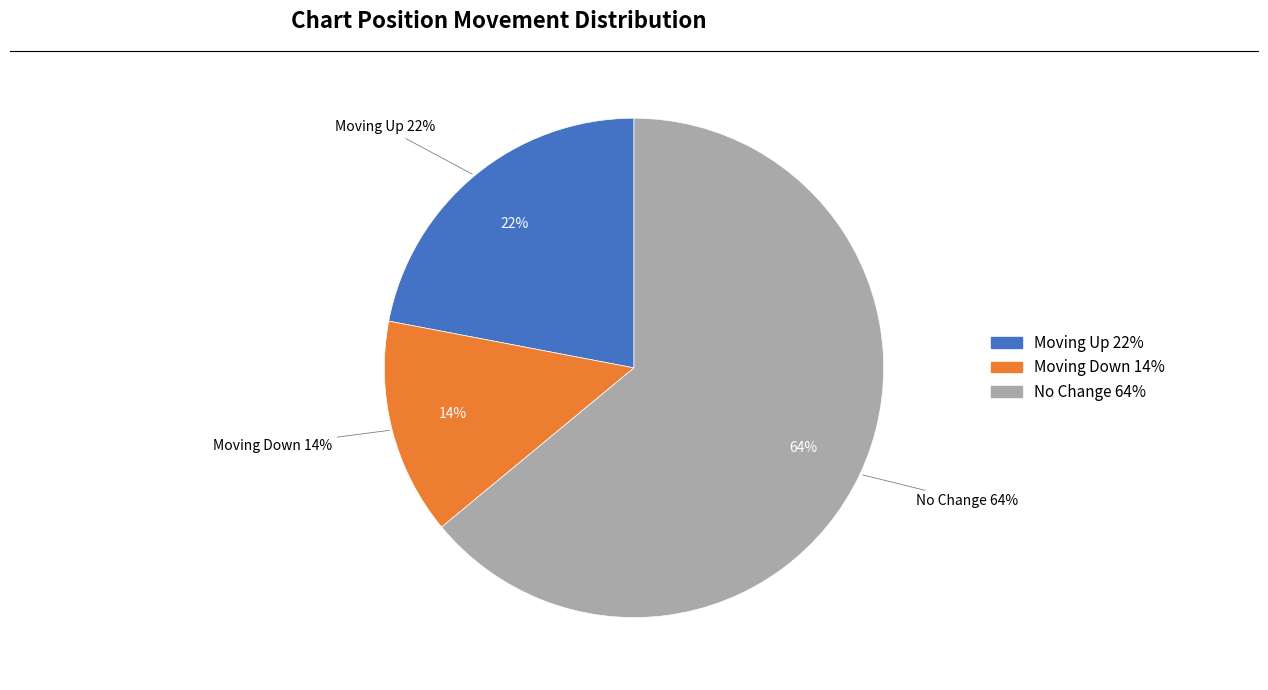

The up slice represents 17% of the pie. True or false?

False